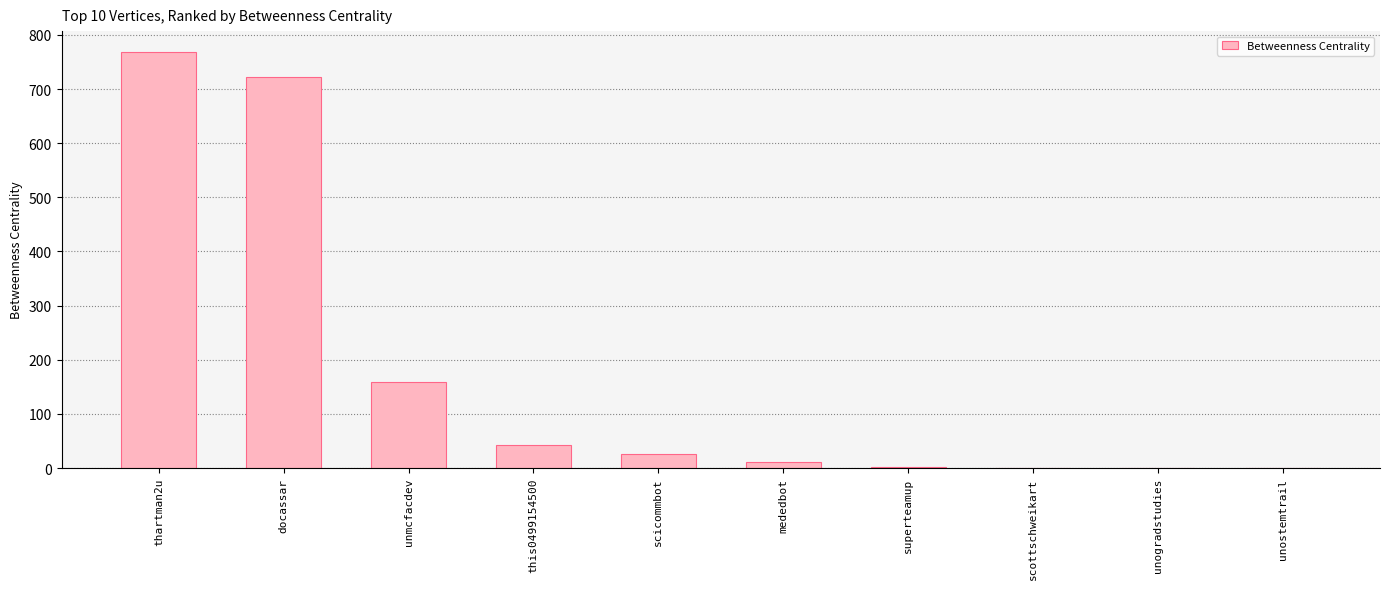

Count the number of data series in this chart.

1